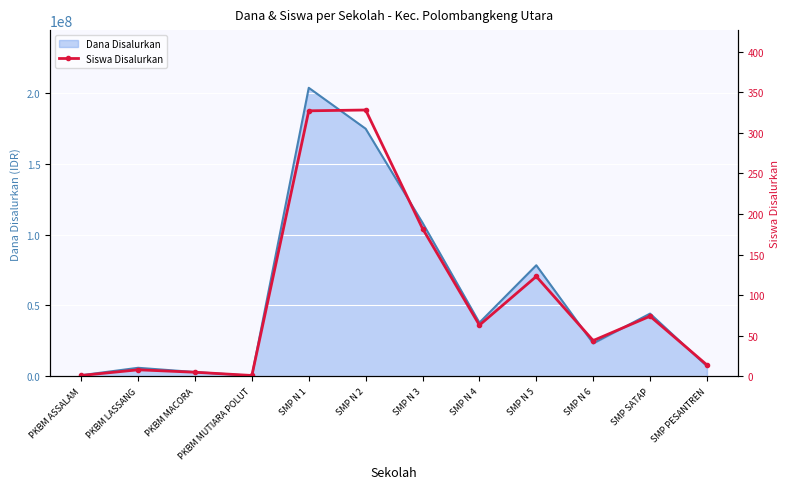

How many lines are shown in the chart?

1